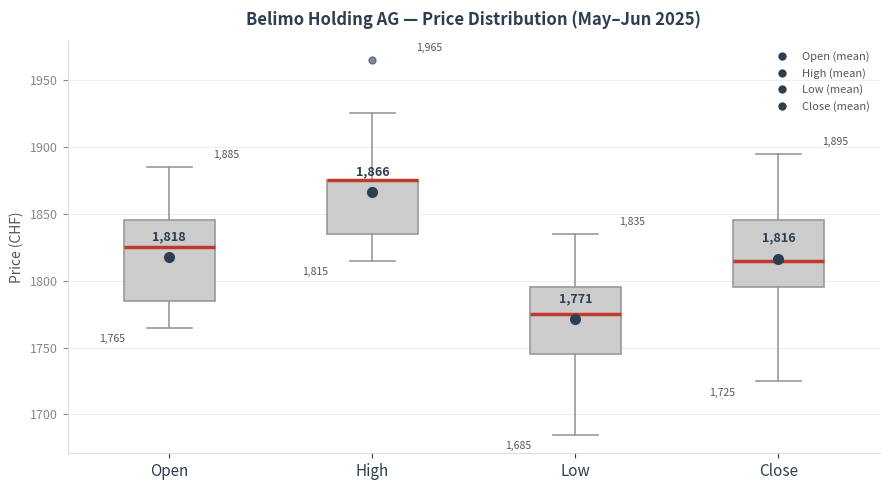

Comparing the boxes themselves (not the whiskers), which one is the tallest?

Open